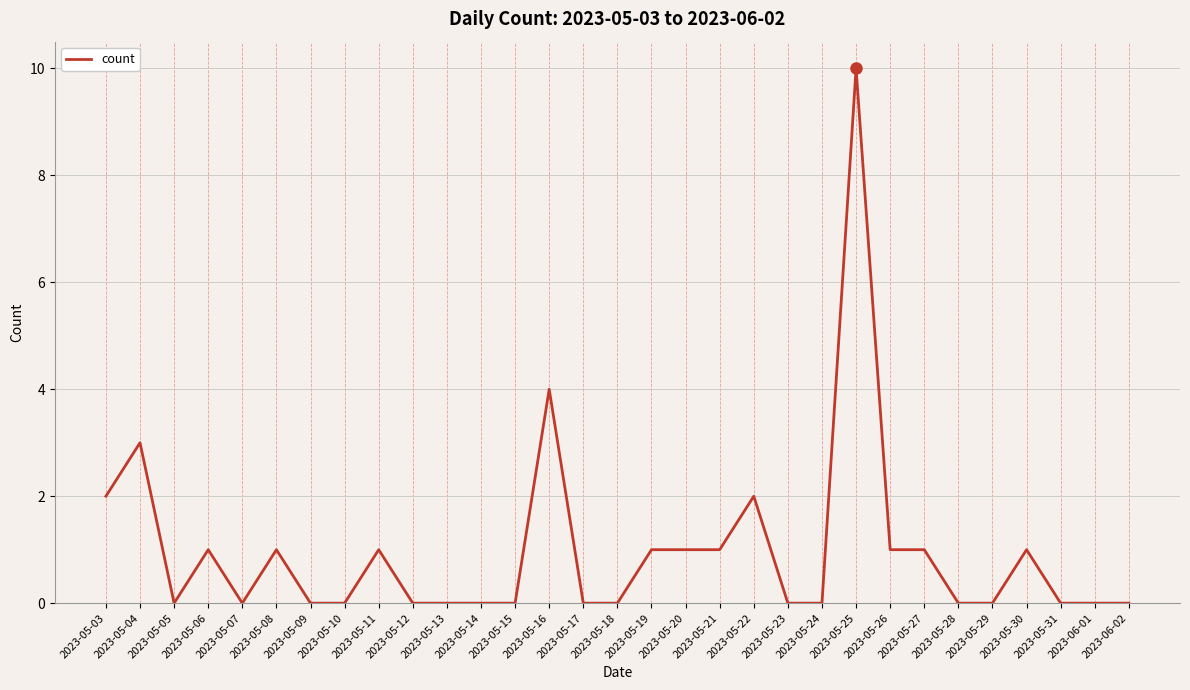

True or false: the data shows 1 at 2023-05-20.

True